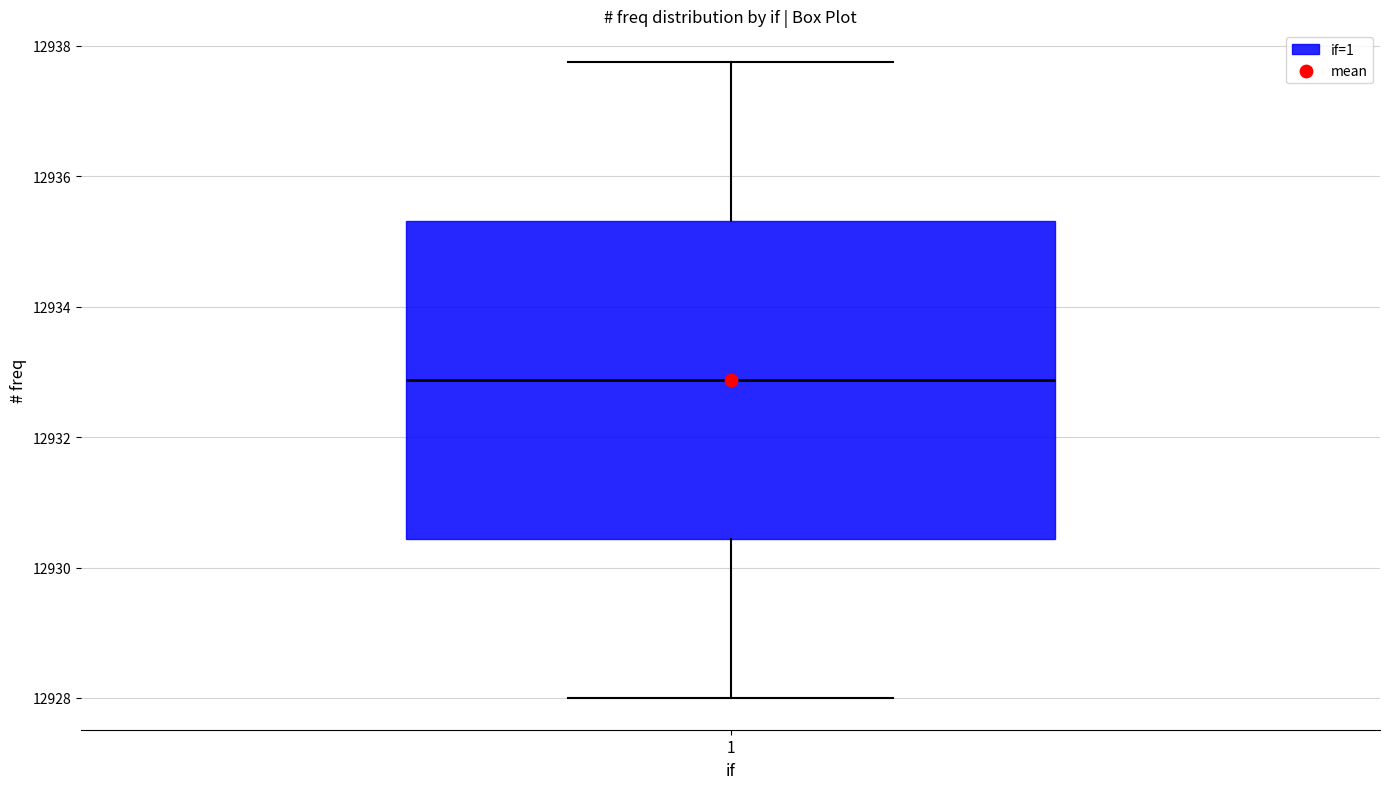

Where does the median line of the box at x = 1 sit on the y-axis? The values are not printed on the chart, so give them approximately, as read against the axis.

12932.8